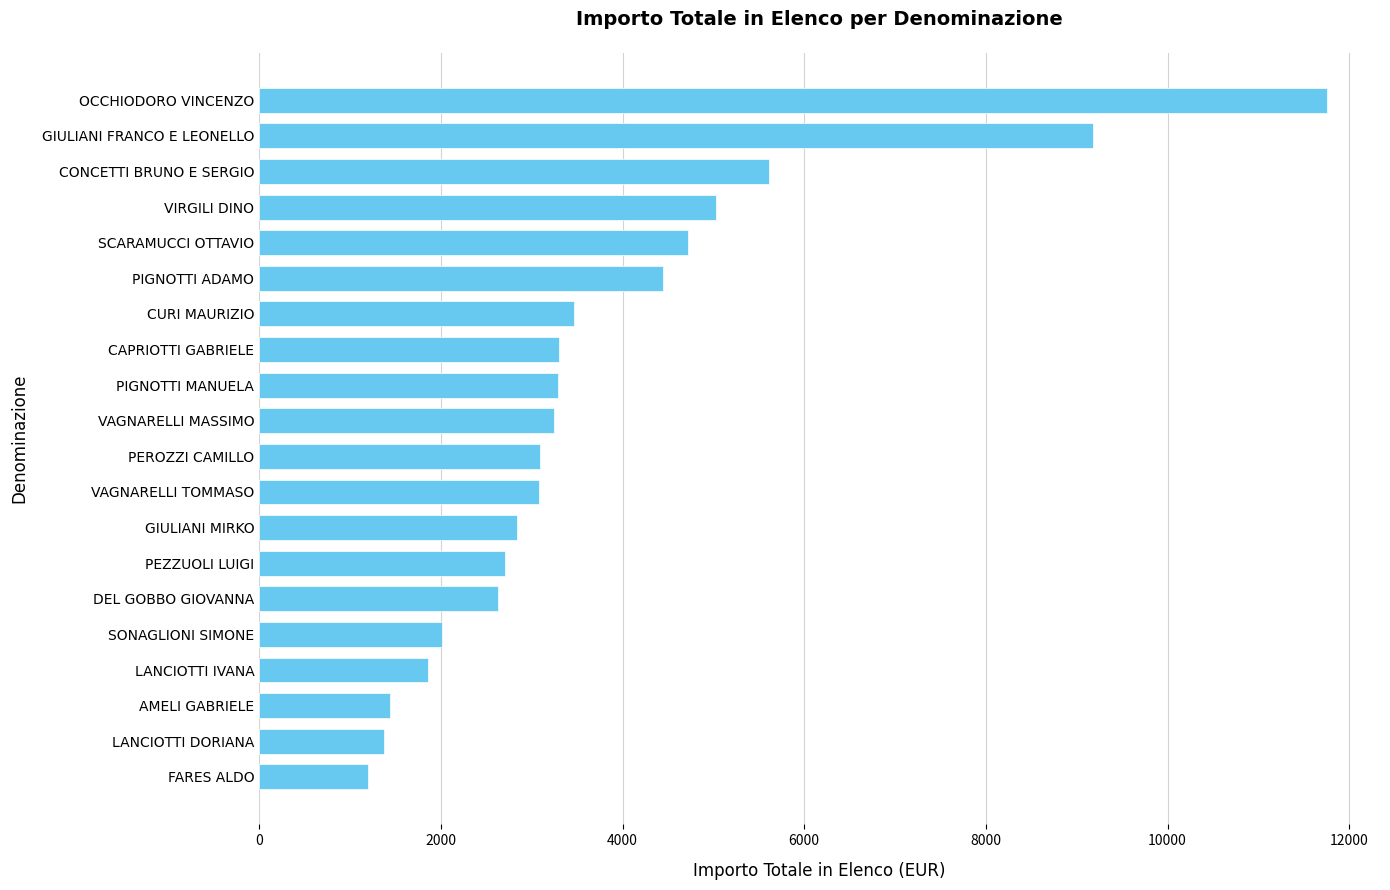

What is the sum of all values?

76260.0